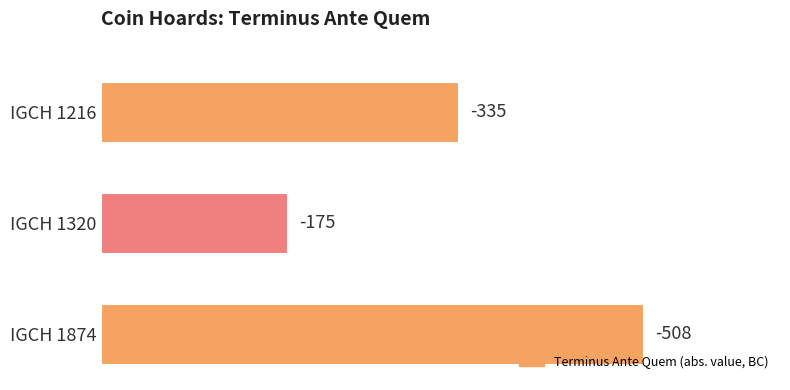

How many bars are there in total?

3